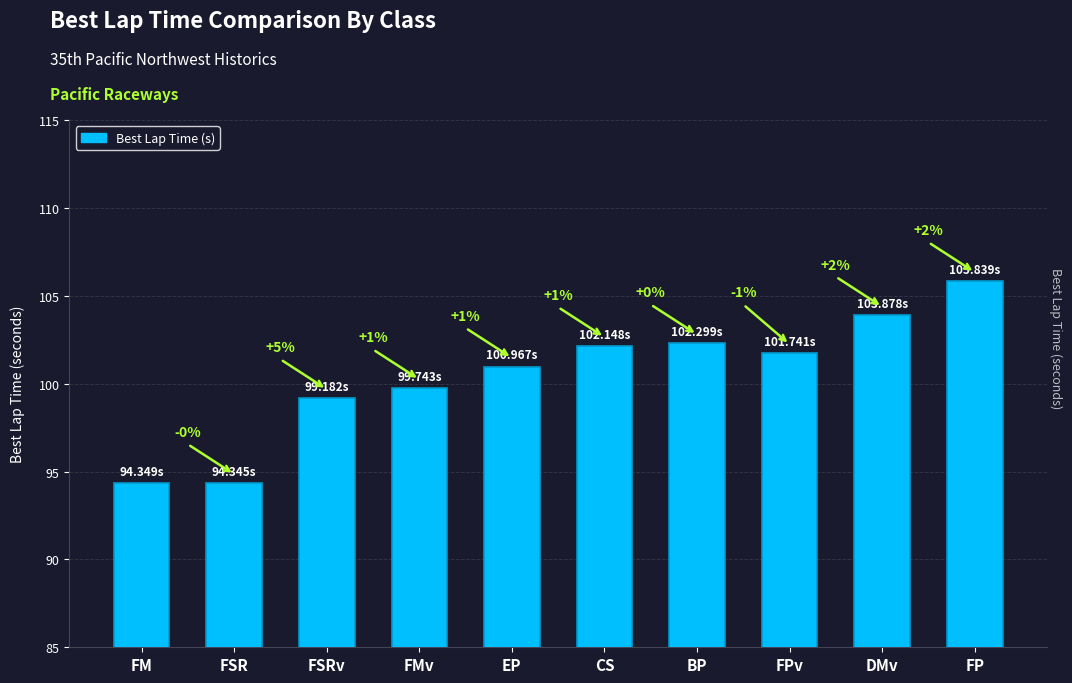

How many bars are there in total?

10